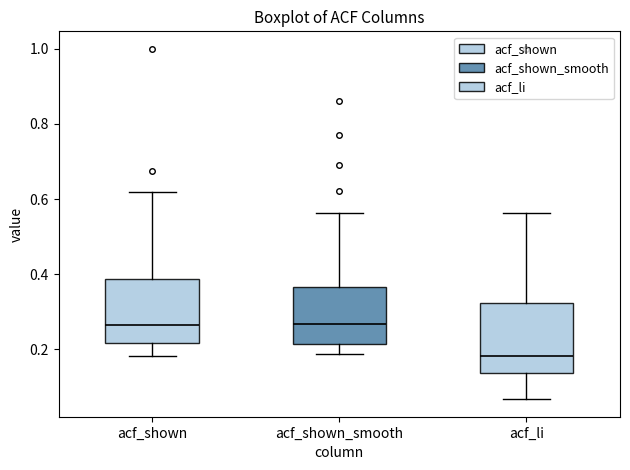

Where is the lower edge of the box for acf_li on the y-axis? The values are not printed on the chart, so give them approximately, as read against the axis.

0.14